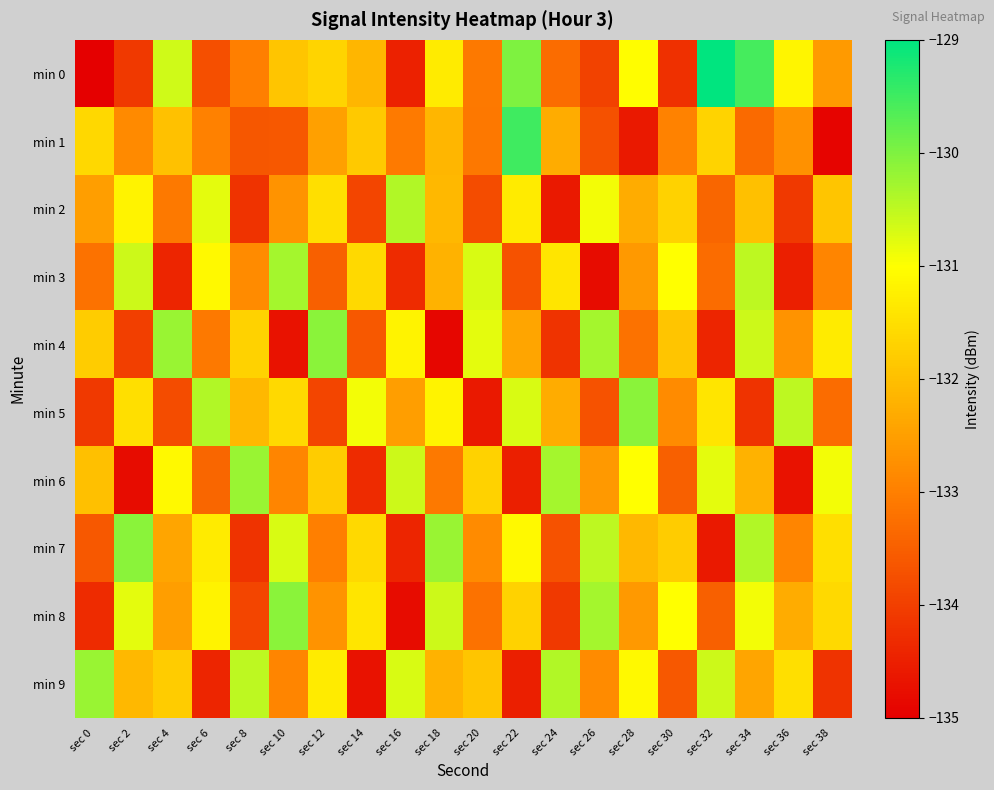

What is the total value across all series at sec 14?

-1326.0